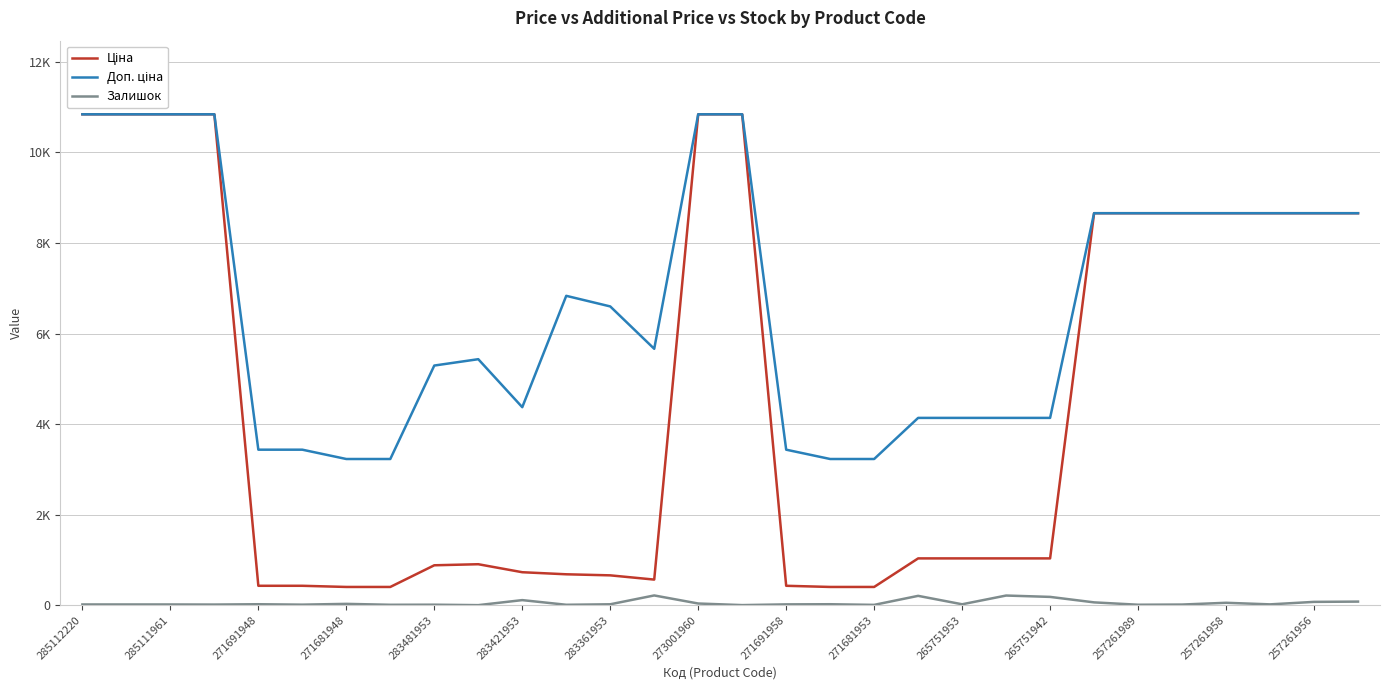

Does the chart display data point markers on the line(s)?

No